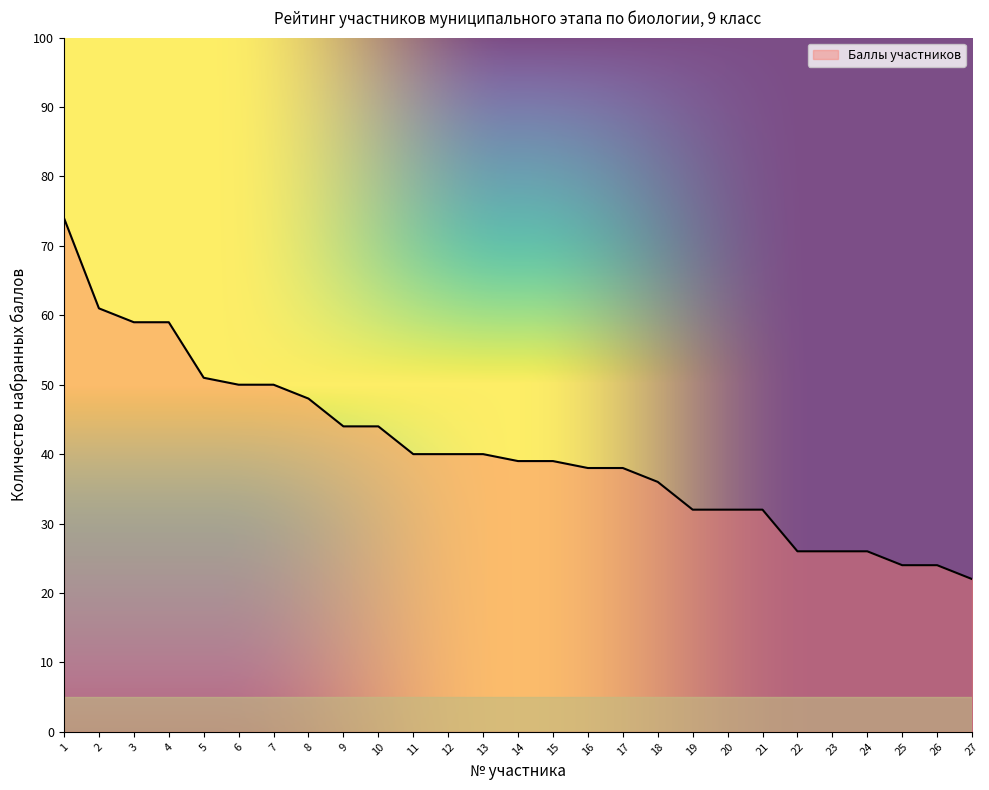

What is the maximum value shown in the chart?

74